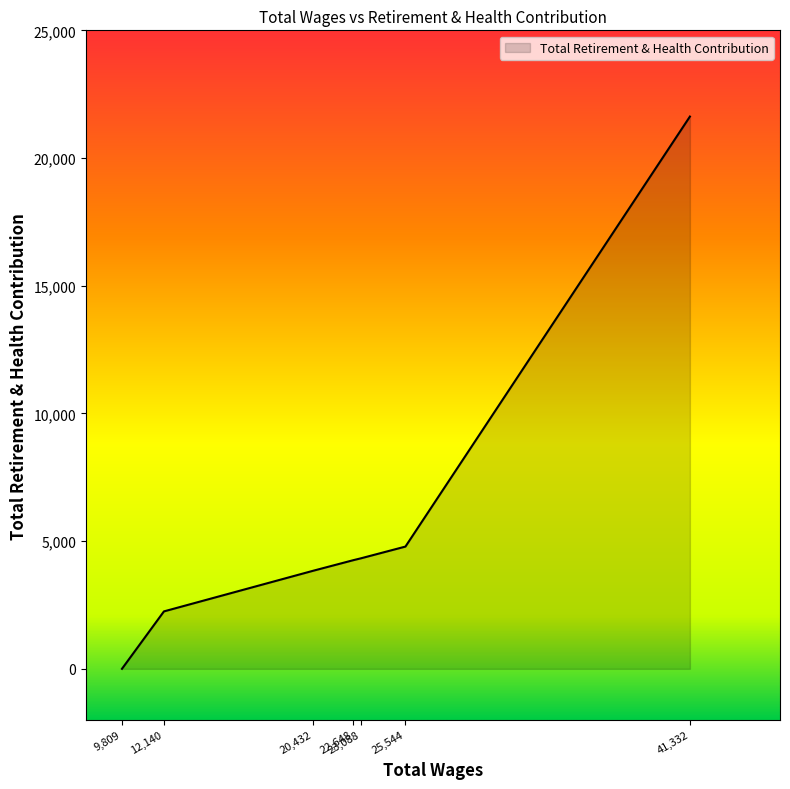

What is the sum of all values?

41086